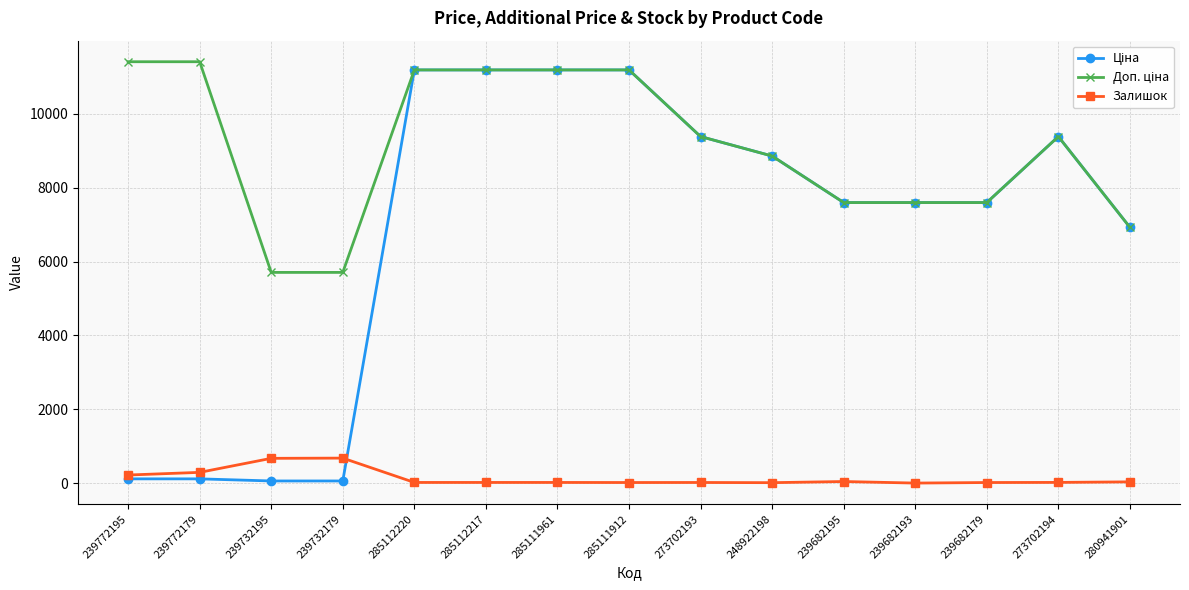

Does the chart have visible grid lines?

Yes